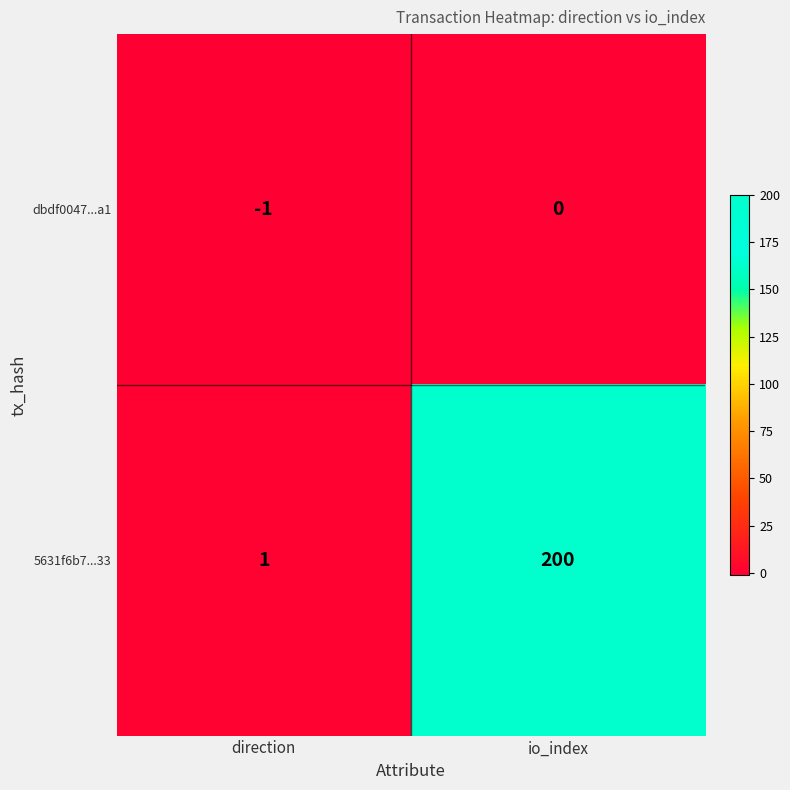

What is the approximate value of 5631f6b7...33 at io_index, to the nearest 50?

200